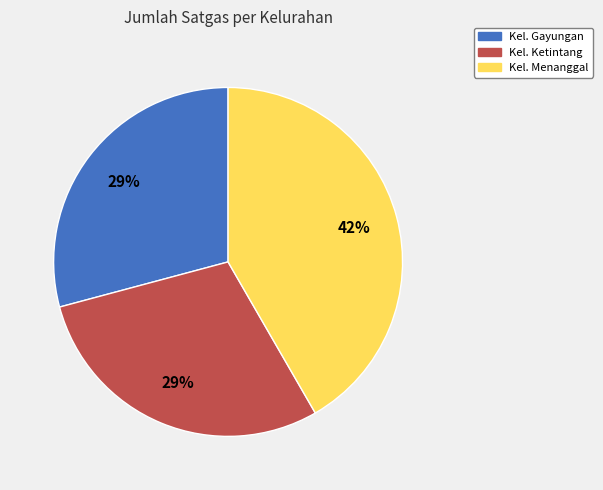

Approximately how many times larger is the value at Kel. Menanggal compared to Kel. Ketintang?

1.4